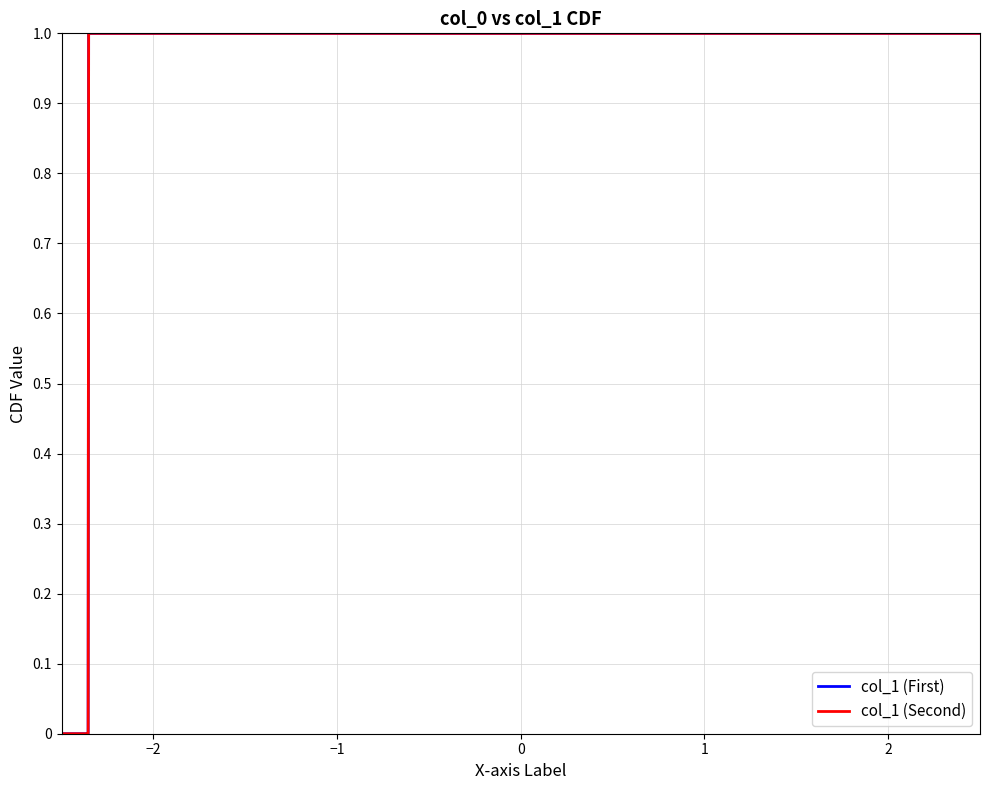

Which series has the largest range (max minus min)?

col_1 (First)